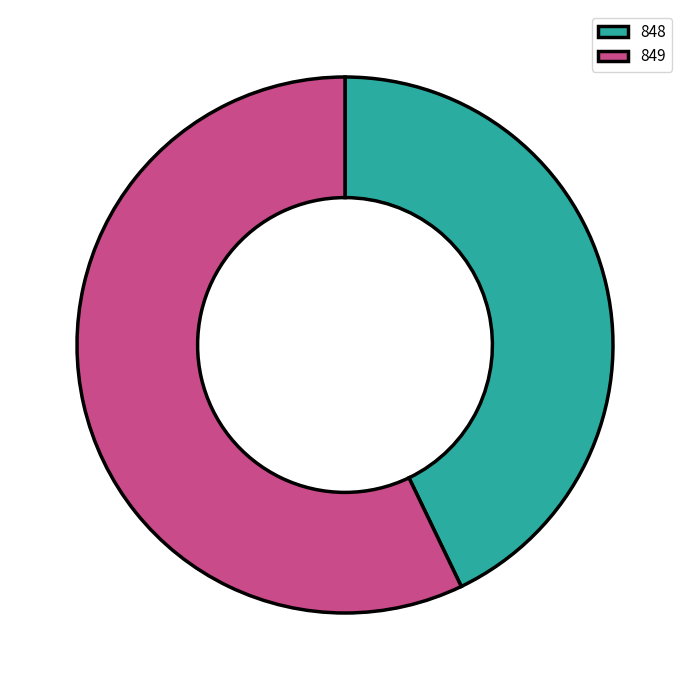

Rank the categories by value from lowest to highest.

848, 849